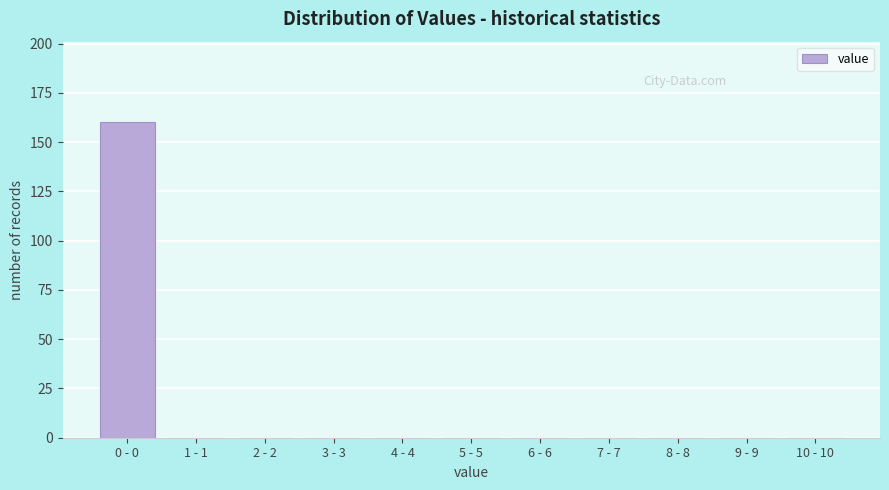

Reading right to left, list all the values displayed in this chart.

10 - 10=0	9 - 9=0	8 - 8=0	7 - 7=0	6 - 6=0	5 - 5=0	4 - 4=0	3 - 3=0	2 - 2=0	1 - 1=0	0 - 0=160